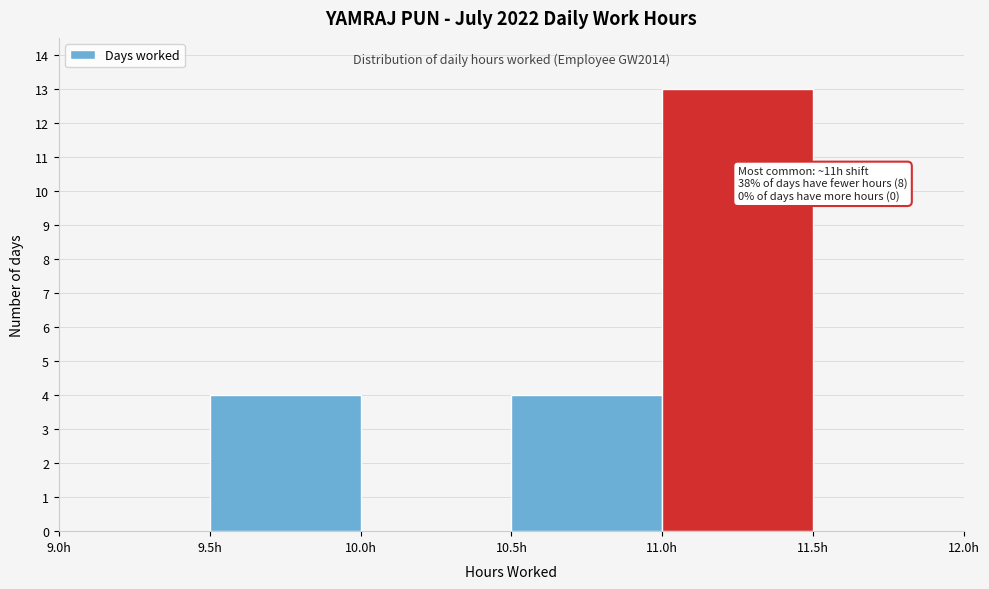

Which range on the x-axis has the tallest bar?

11.0 to 11.5